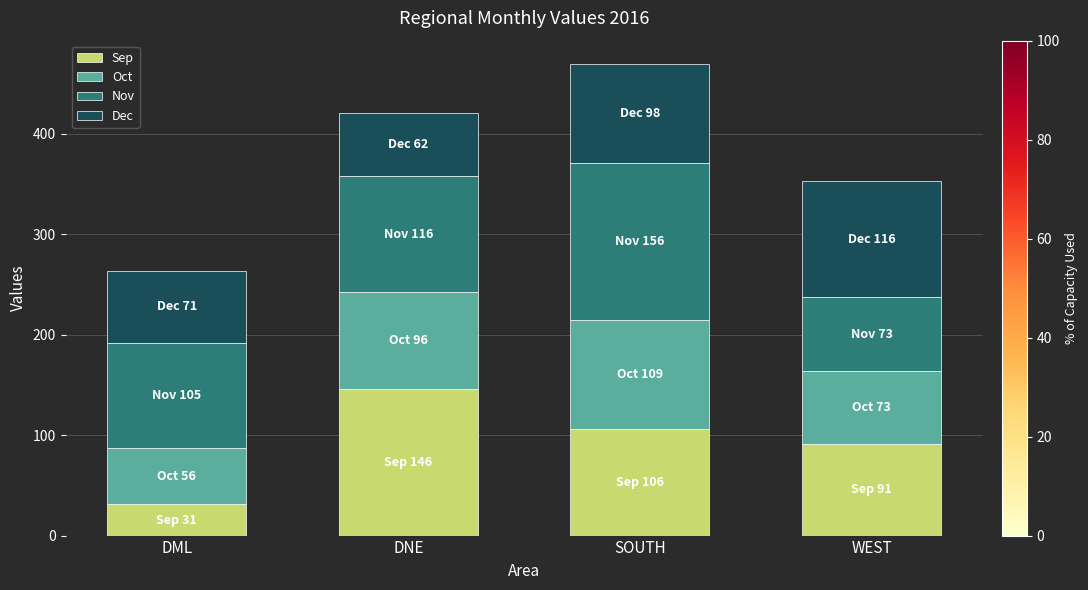

Reading left to right, what are the values for Sep?

31	146	106	91